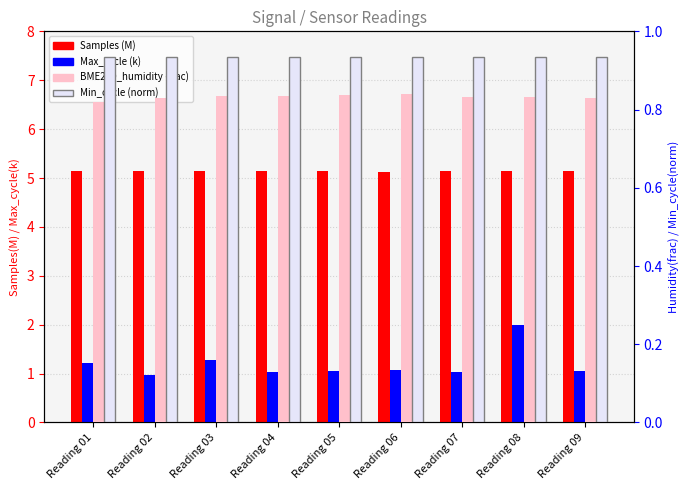

Reading right to left, what are all the values shown in this chart?

Samples (M): 5.1	5.1	5.1	5.1	5.1	5.1	5.1	5.1	5.1
Max_cycle (k): 1.0	2.0	1.0	1.1	1.0	1.0	1.3	1.0	1.2
BME280_humidity (frac): 0.8	0.8	0.8	0.8	0.8	0.8	0.8	0.8	0.8
Min_cycle (norm): 0.9	0.9	0.9	0.9	0.9	0.9	0.9	0.9	0.9